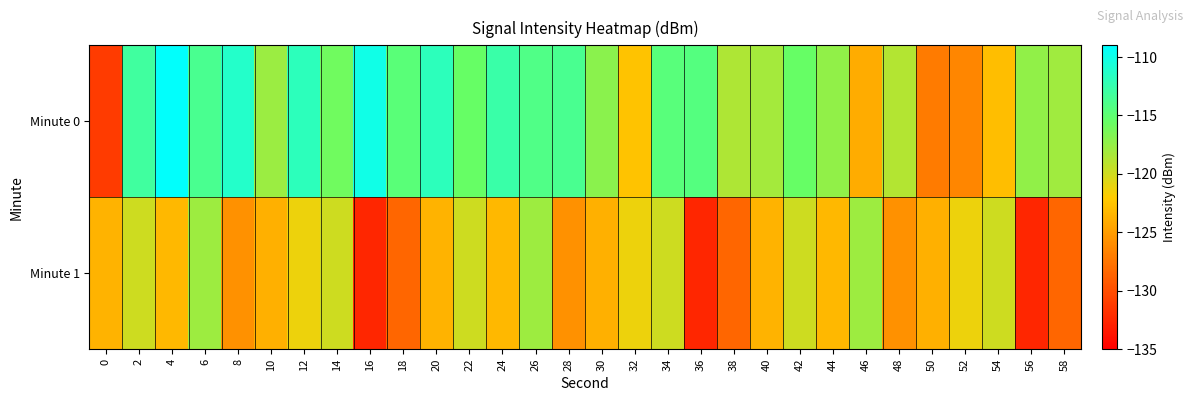

List the series in order of their overall mean, lowest first.

Minute 1, Minute 0